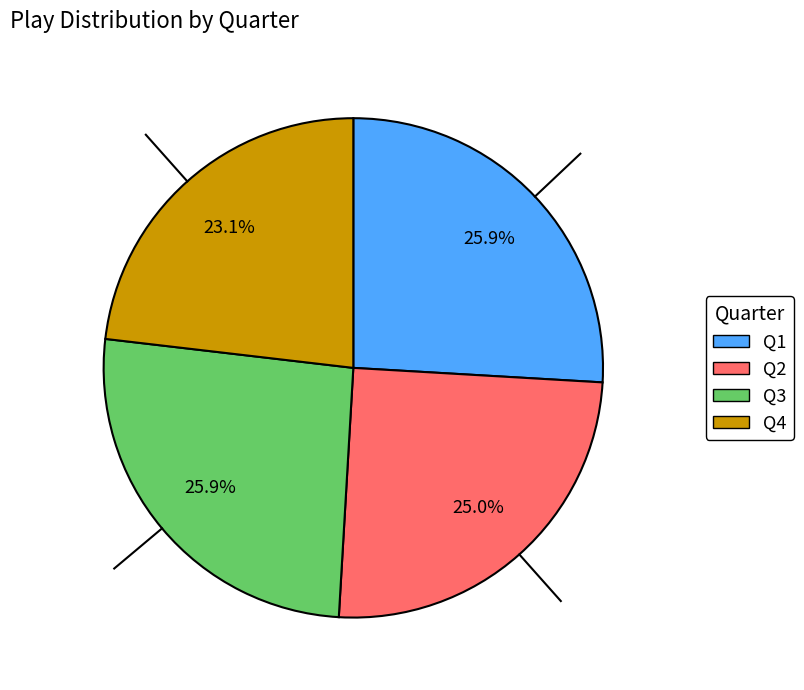

To the nearest percent, what portion does Q1 represent?

26%